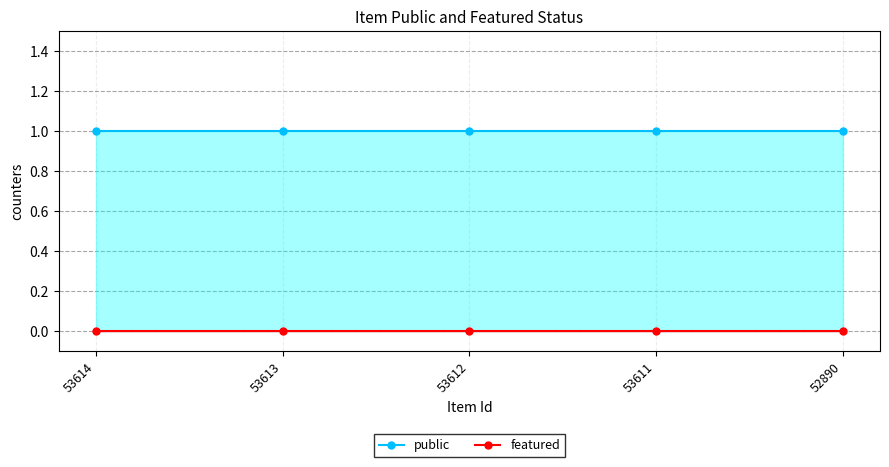

Which series has the largest range (max minus min)?

public